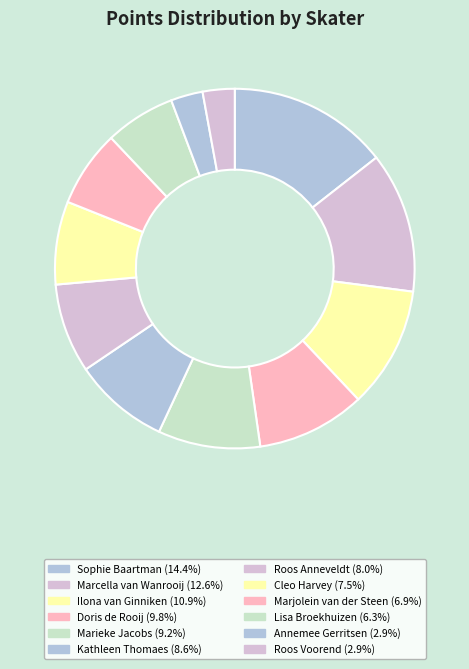

How many segments does this pie chart have?

12